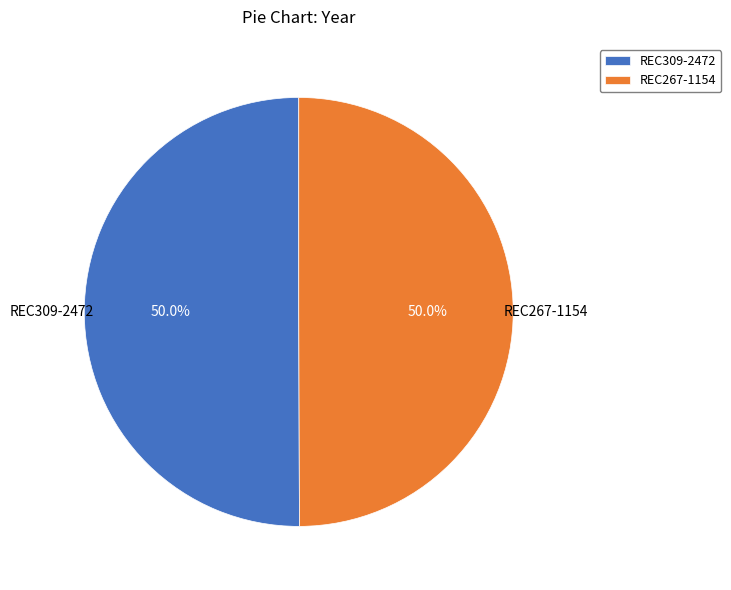

How many slices are in this pie chart?

2